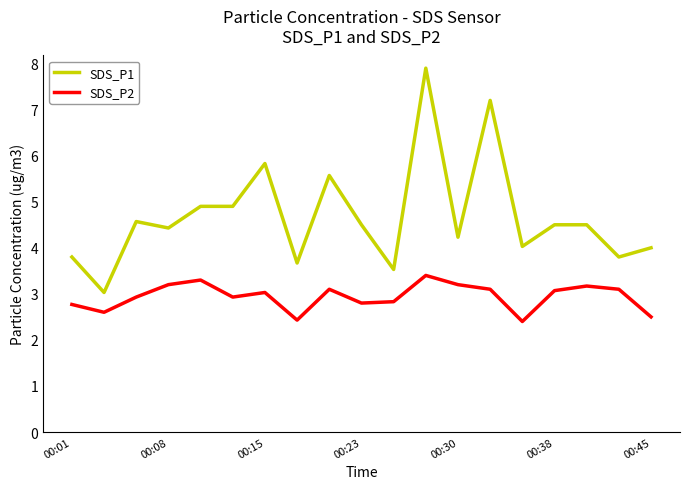

True or false: SDS_P2 and SDS_P1 intersect in this chart.

False